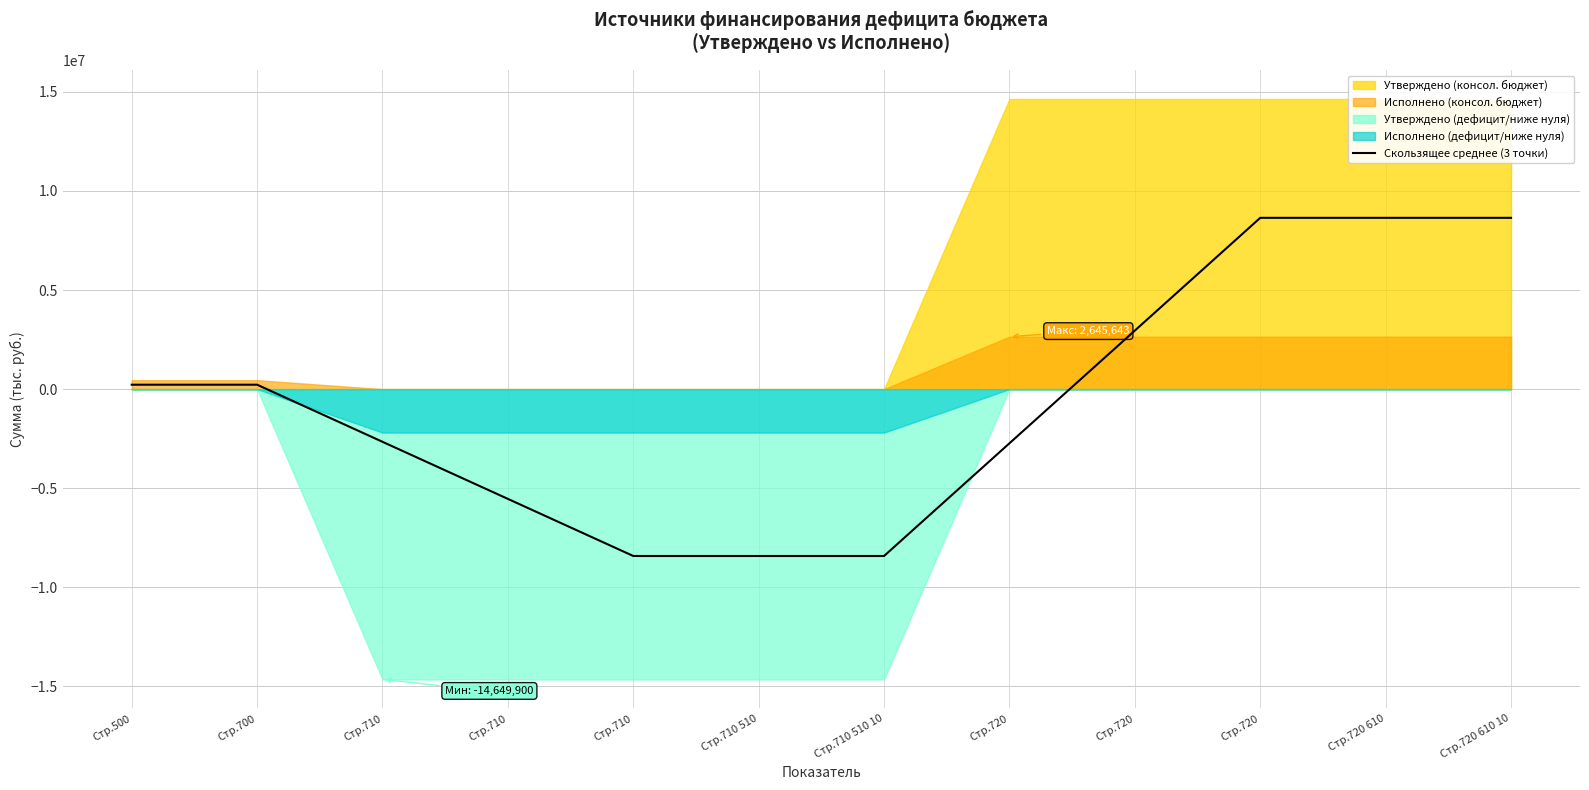

How many negative values are there?

6